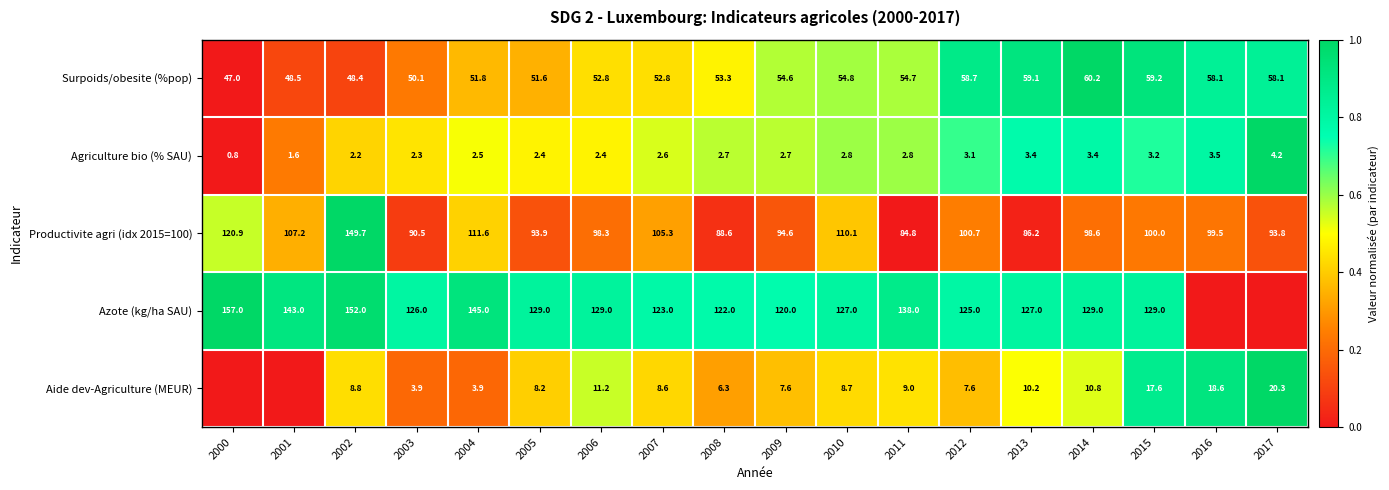

What is the difference between the maximum and minimum values in the Surpoids/obesite (%pop) series?

13.2